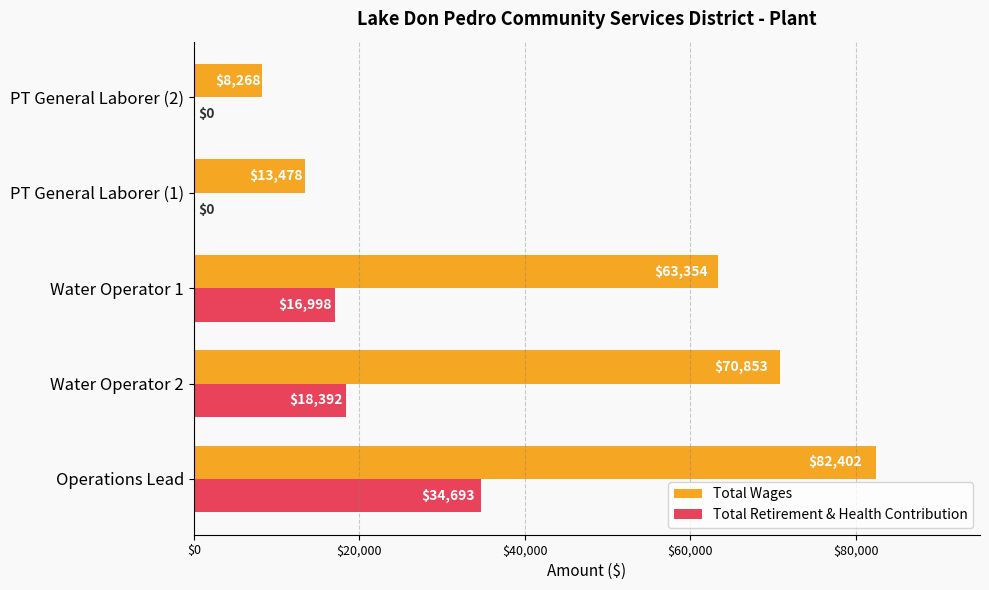

What are all the series names shown in the legend?

Total Wages, Total Retirement & Health Contribution